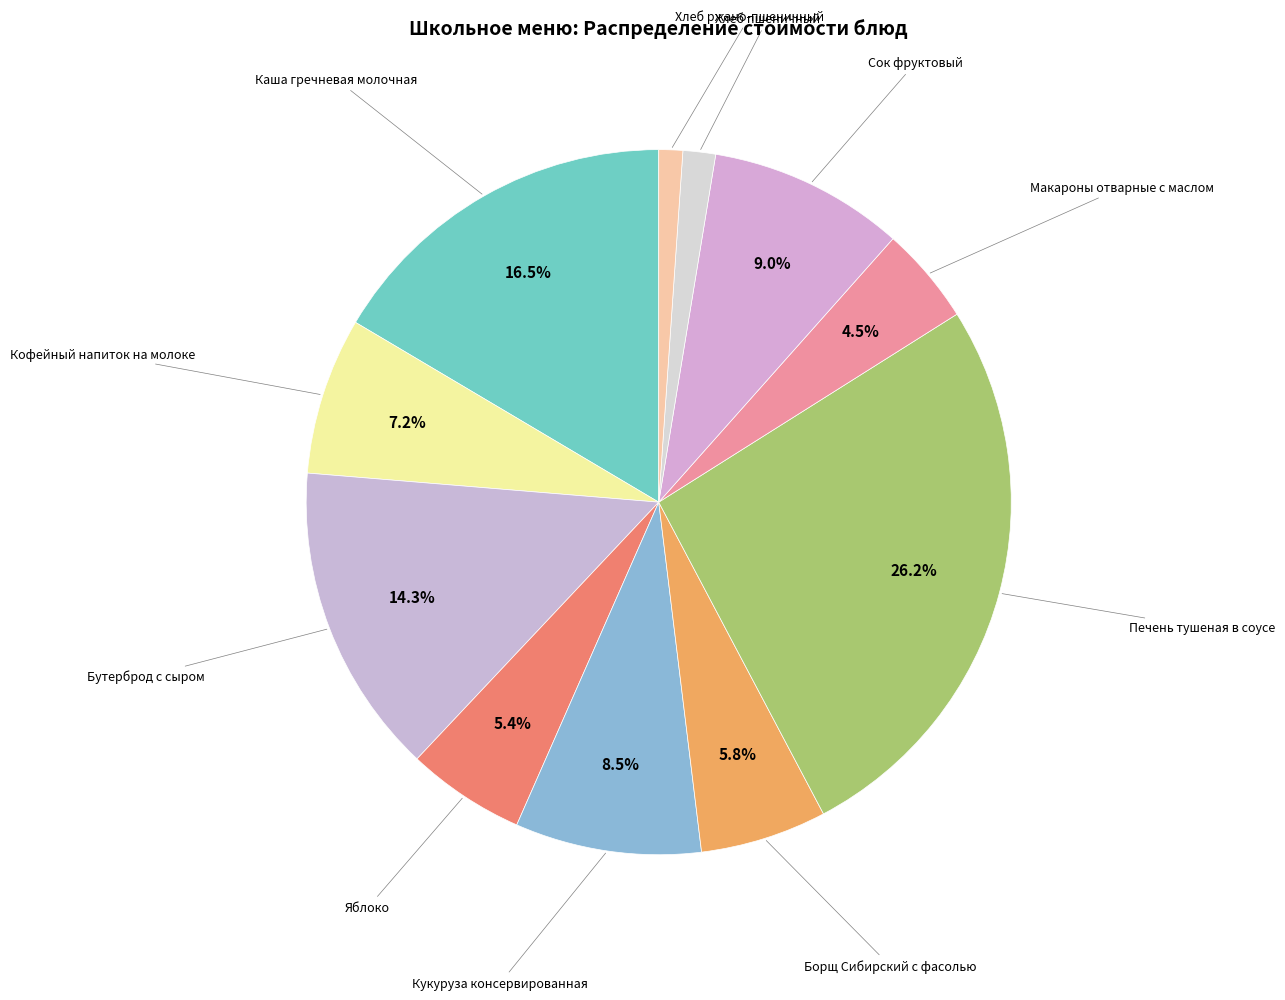

Count the number of slices in the pie.

11